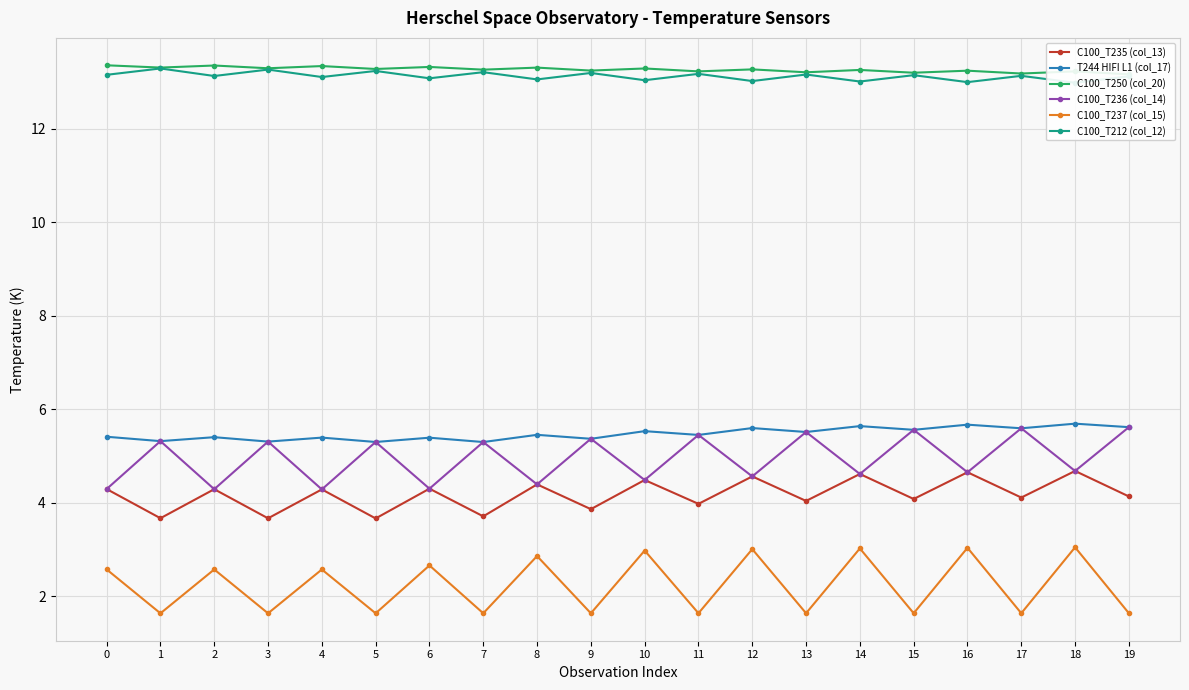

Is it true that C100_T237 (col_15) equals 1.6 at 16?

False